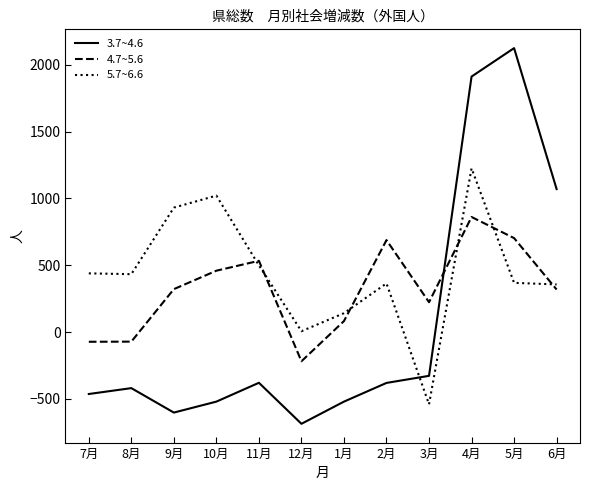

How many values in 4.7~5.6 are above zero?

9